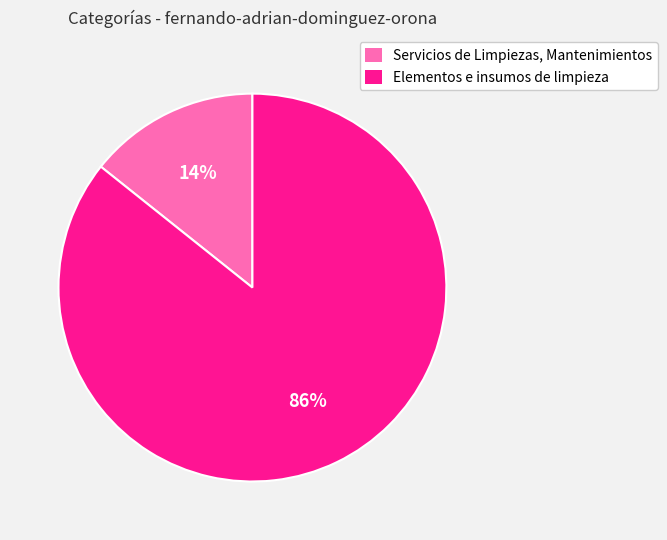

To the nearest percent, what percentage of the pie is Servicios de Limpiezas, Mantenimientos?

14%